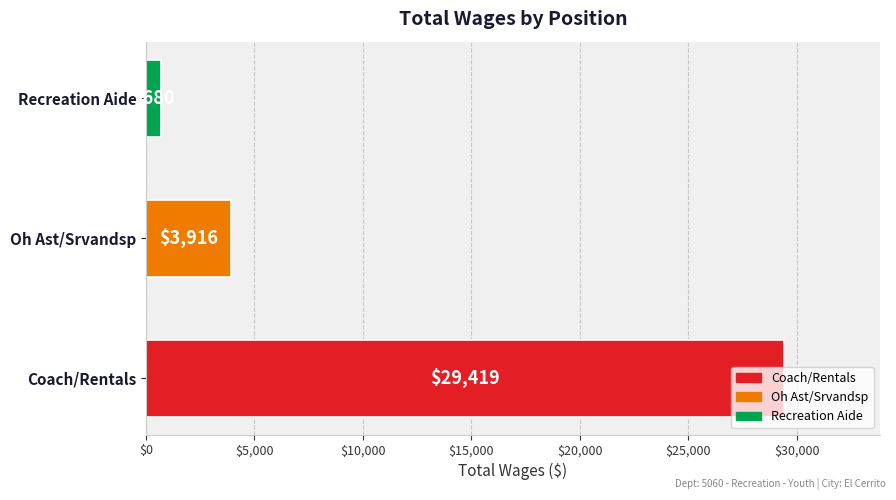

Count the values in the range 680 to 29419.

3